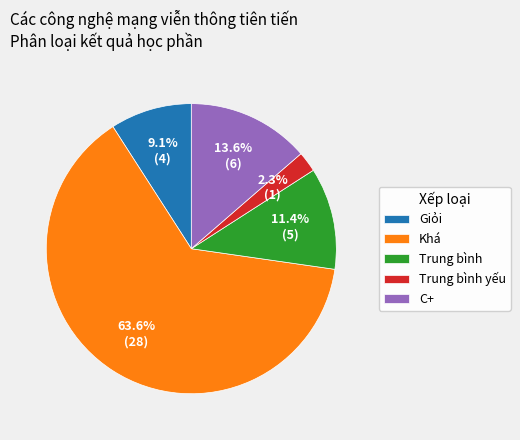

To the nearest percent, what portion does C+ represent?

14%